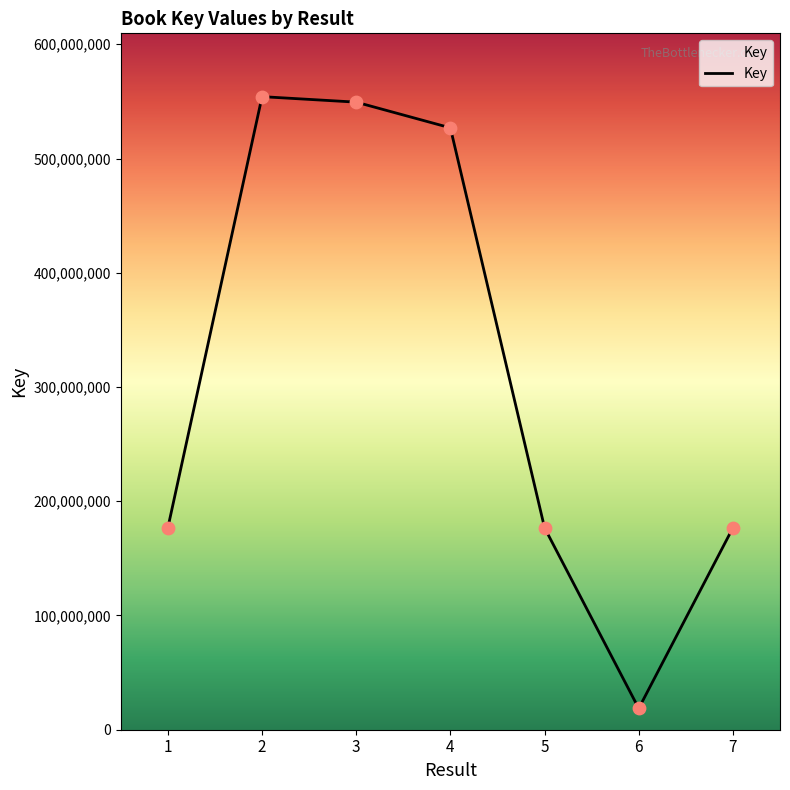

Approximately how many times larger is the value at 7 compared to 5?

1.0